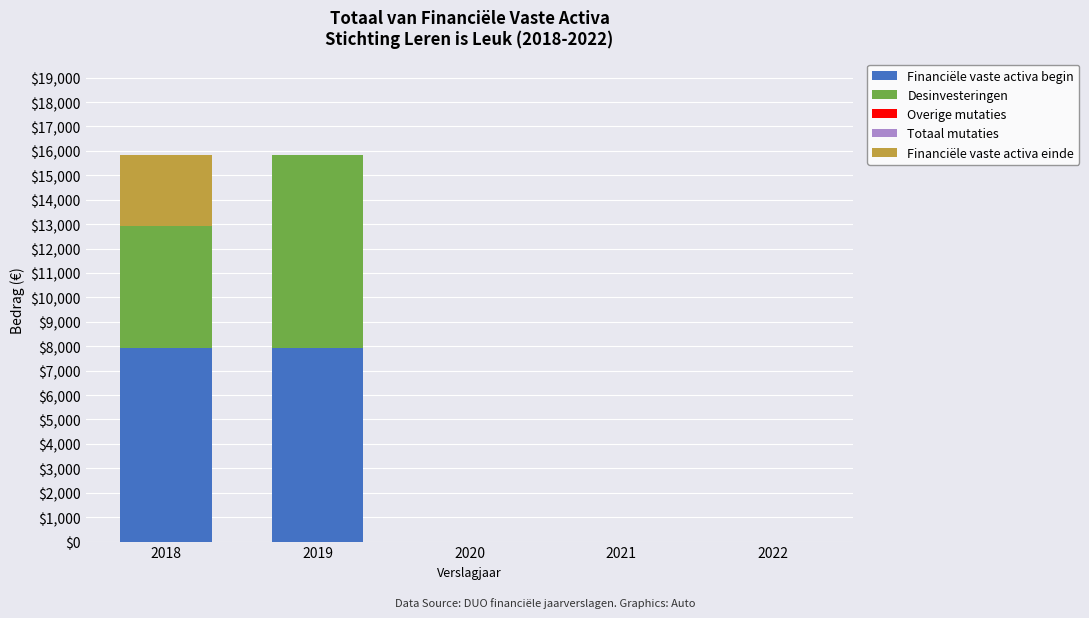

What is the maximum value for Financiële vaste activa begin?

7917